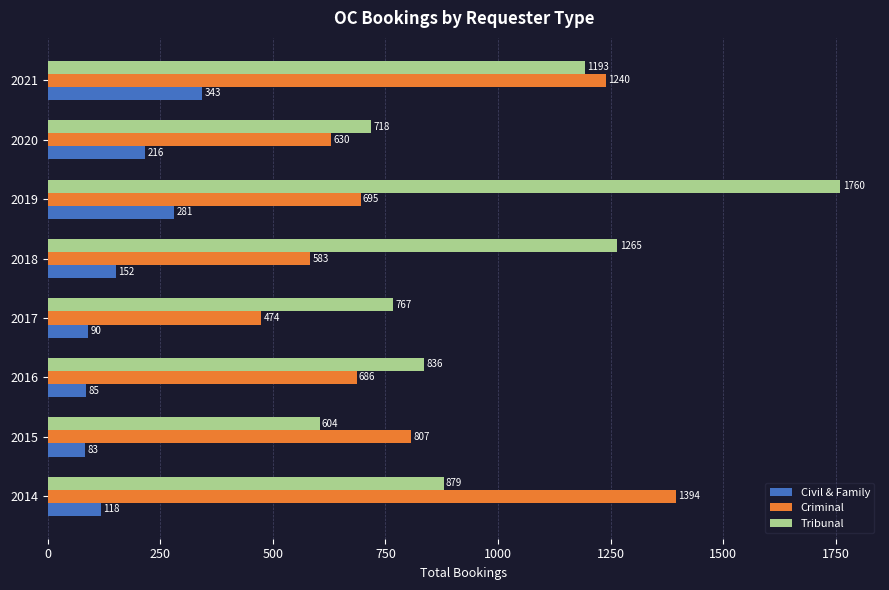

The value of Tribunal at 2018 is 1265. True or false?

True